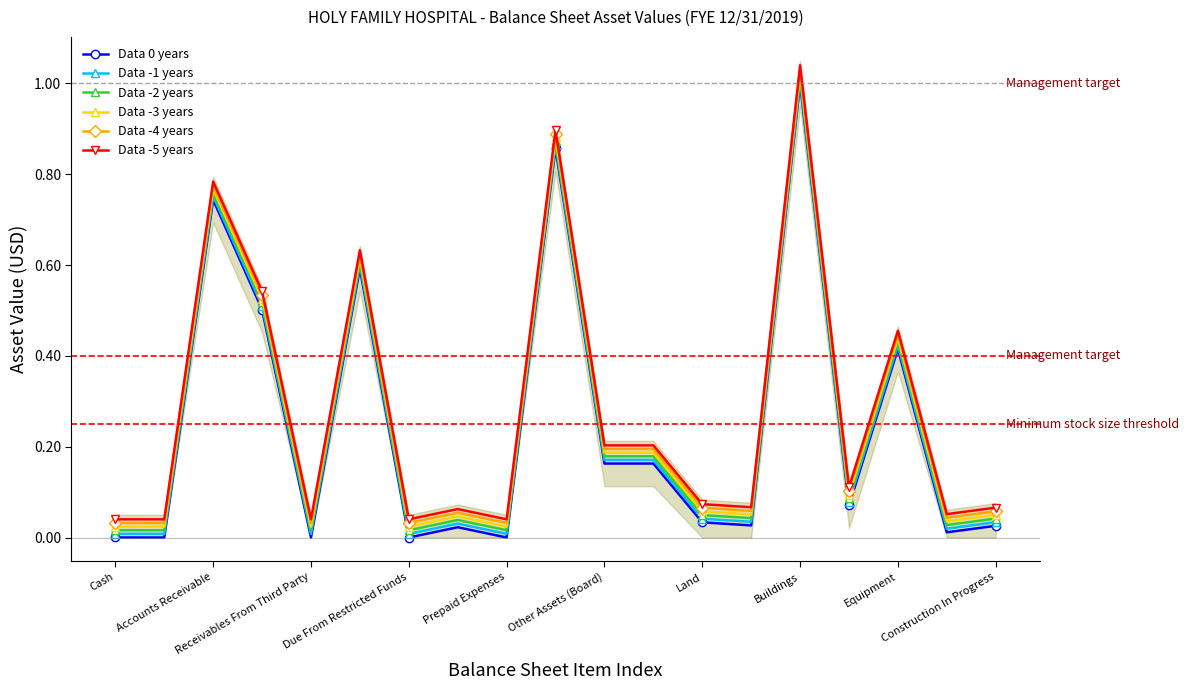

True or false: Data -3 years has more than 2 points higher than both neighbors.

True